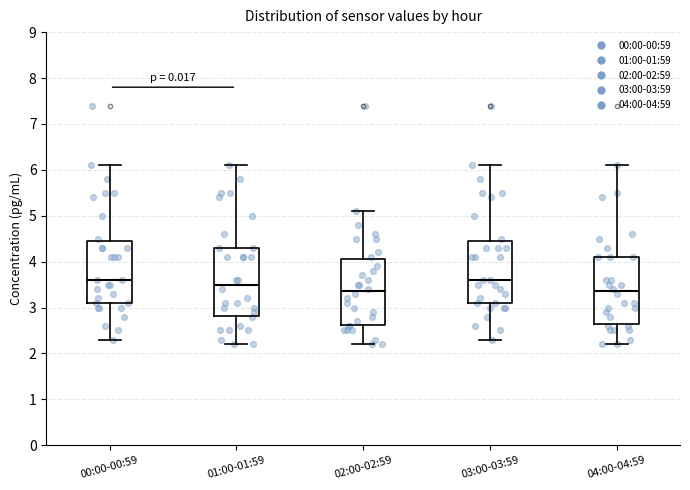

Where is the lower edge of the box for 02:00-02:59 on the y-axis? The values are not printed on the chart, so give them approximately, as read against the axis.

2.6